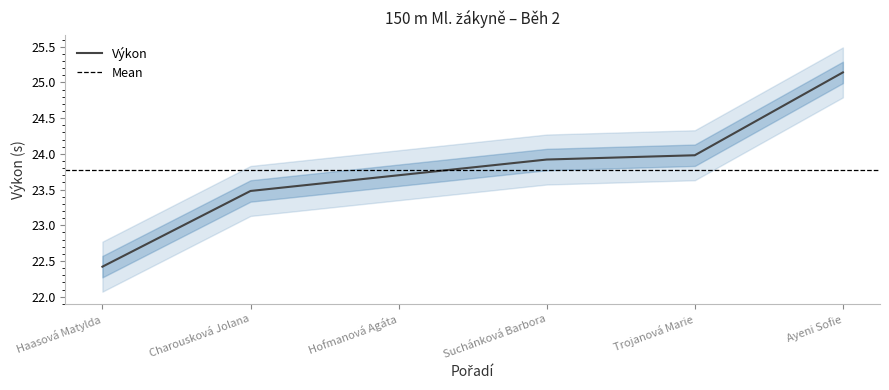

Between Ayeni Sofie and Hofmanová Agáta, which is larger?

Ayeni Sofie